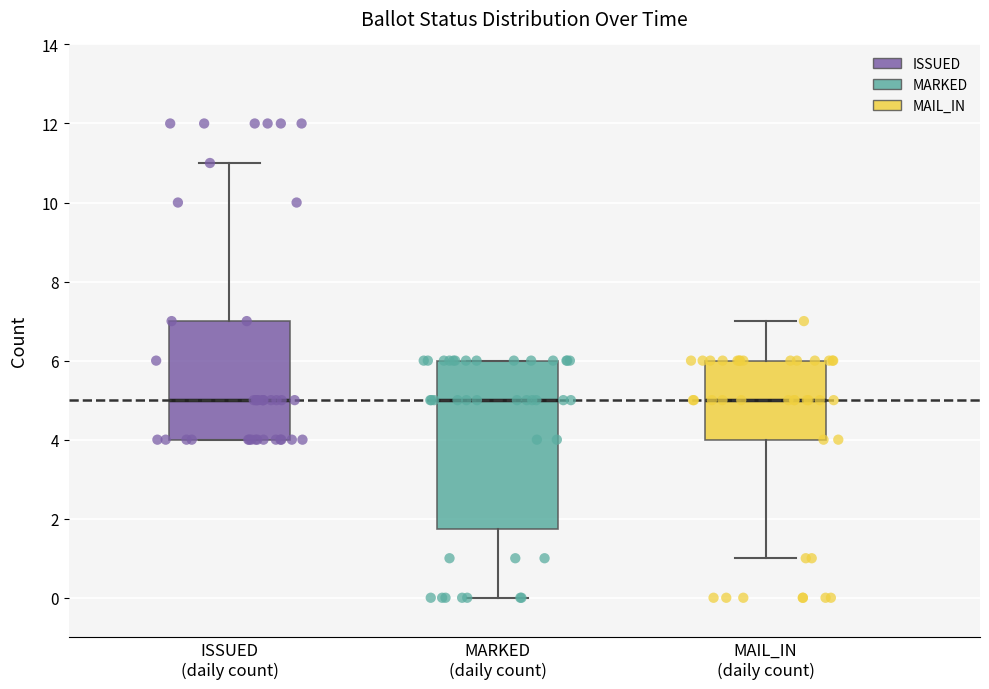

Where does the median line of the box for MAIL_IN (daily count) sit on the y-axis? The values are not printed on the chart, so give them approximately, as read against the axis.

5.0